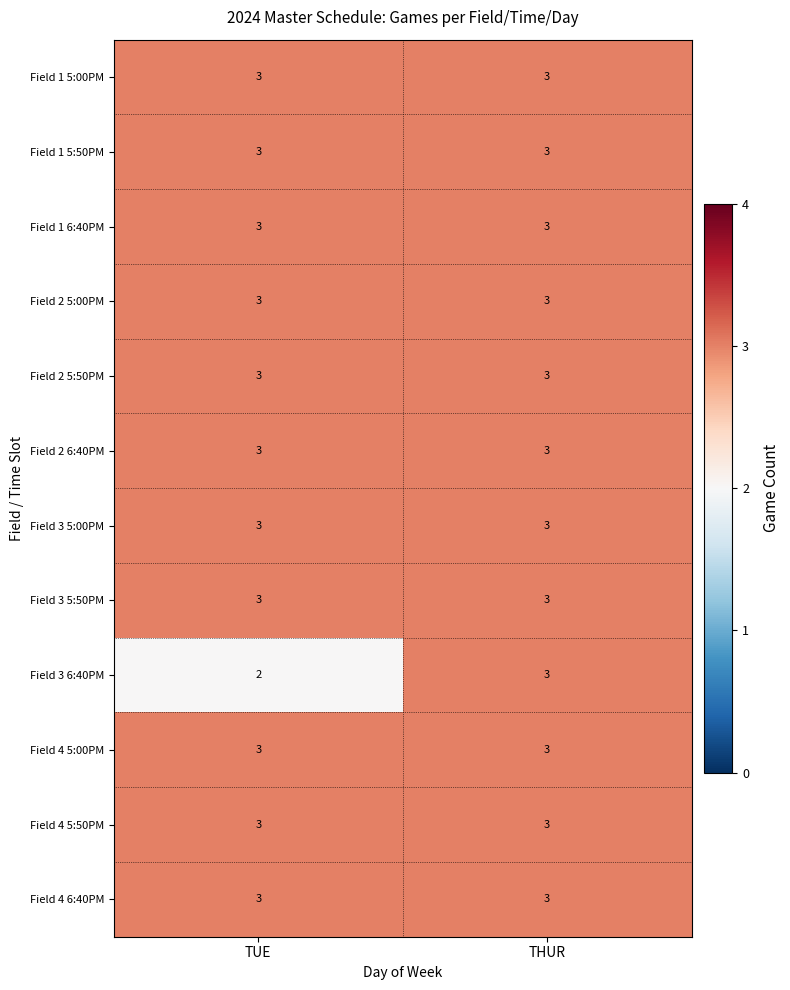

Reading left to right, list all the values displayed in this chart.

Field 1 5:00PM: 3	3
Field 1 5:50PM: 3	3
Field 1 6:40PM: 3	3
Field 2 5:00PM: 3	3
Field 2 5:50PM: 3	3
Field 2 6:40PM: 3	3
Field 3 5:00PM: 3	3
Field 3 5:50PM: 3	3
Field 3 6:40PM: 2	3
Field 4 5:00PM: 3	3
Field 4 5:50PM: 3	3
Field 4 6:40PM: 3	3